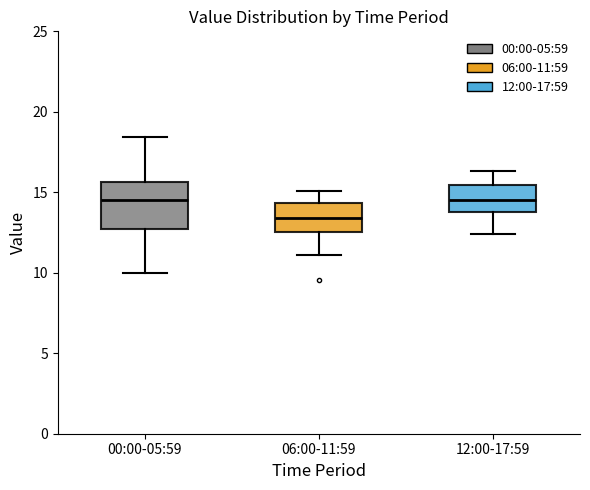

Which box's median line is the lowest?

06:00-11:59